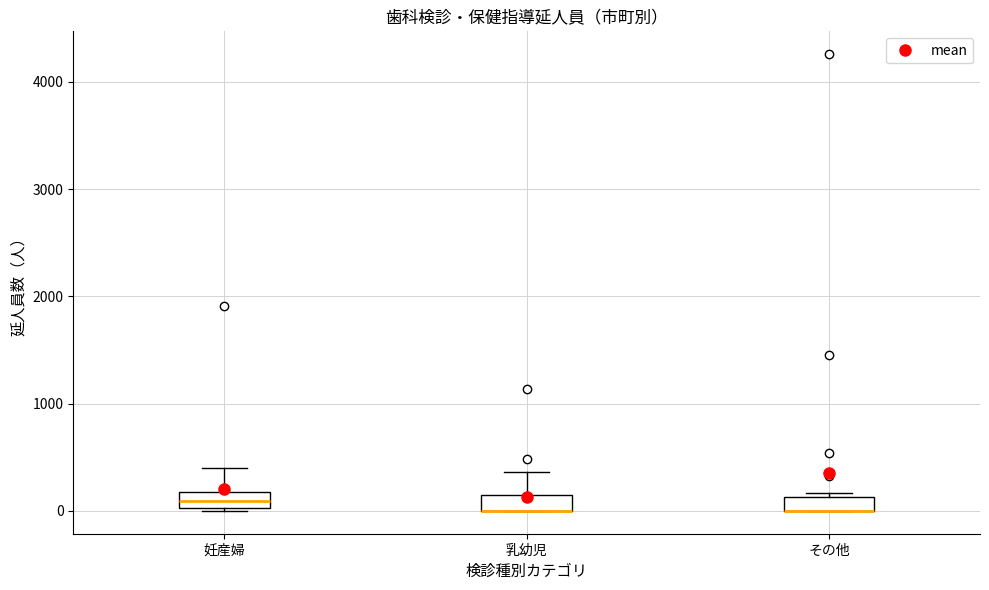

Where is the lower edge of the box for 妊産婦 on the y-axis? The values are not printed on the chart, so give them approximately, as read against the axis.

0